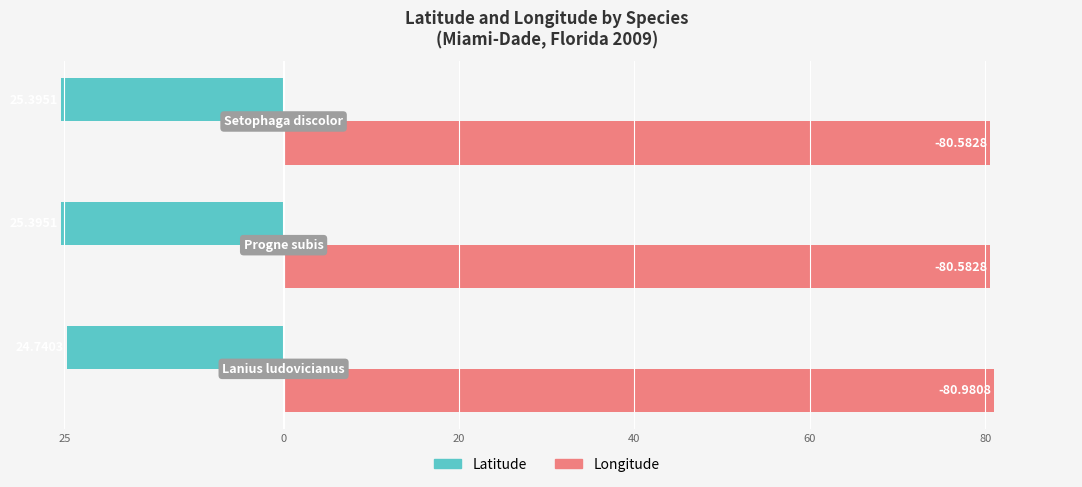

Rank the series by their average value, from lowest to highest.

Latitude, Longitude